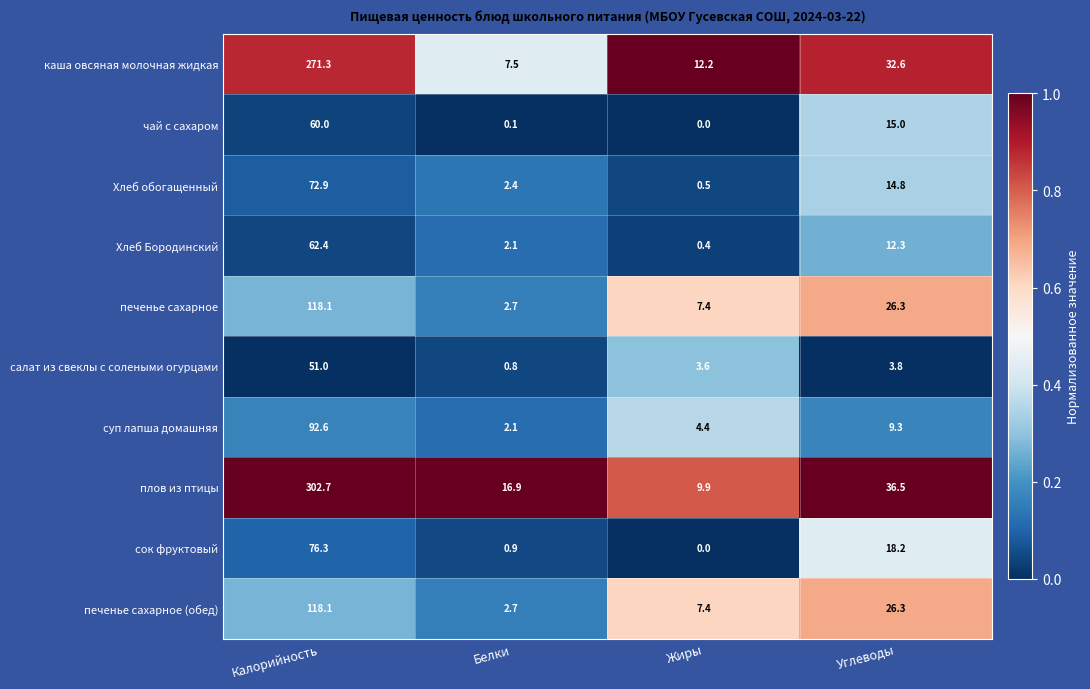

What is the maximum value shown in the chart?

302.7